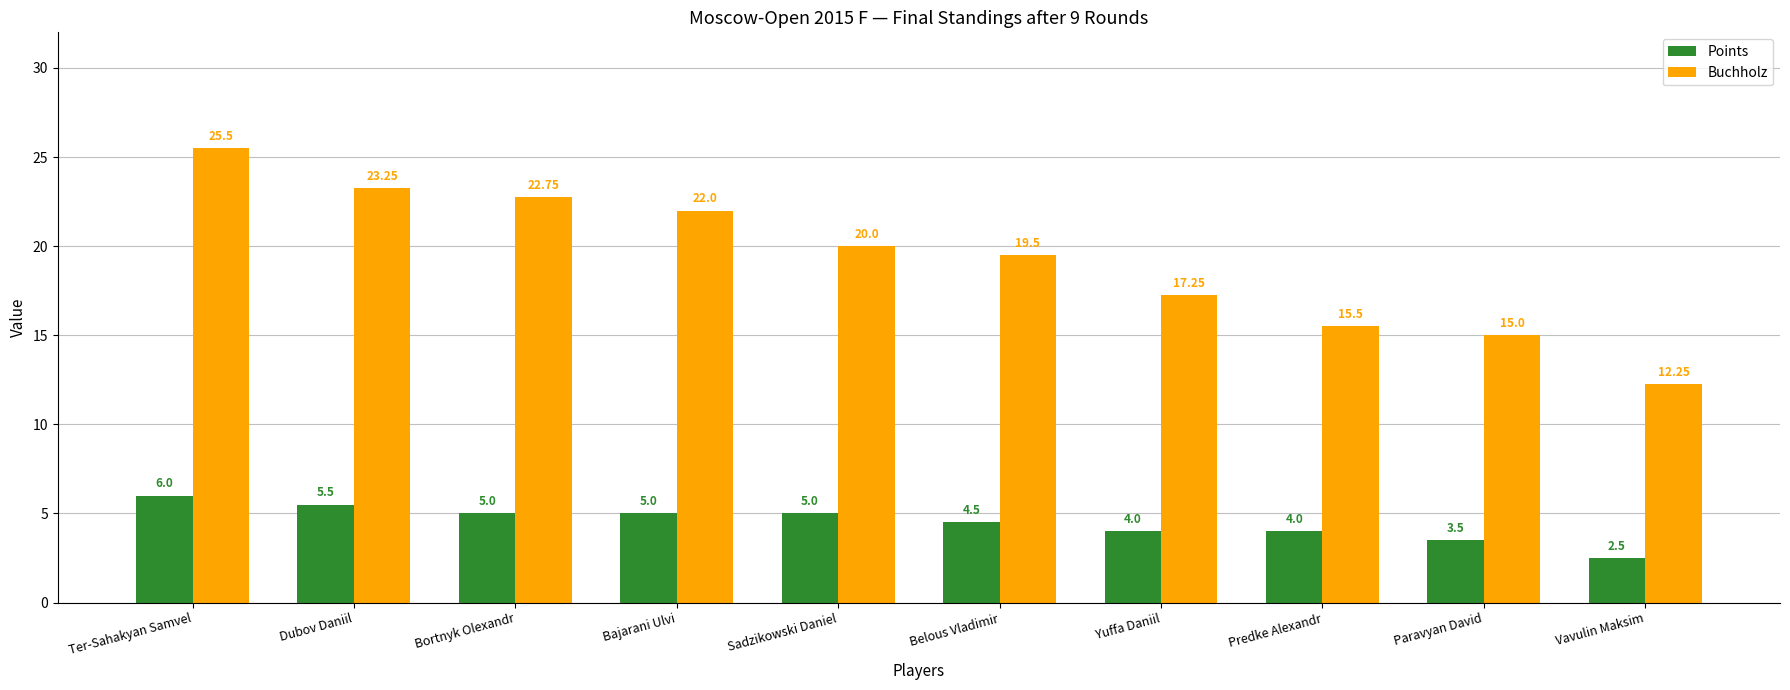

What is the difference between the maximum and minimum values in the Points series?

3.5